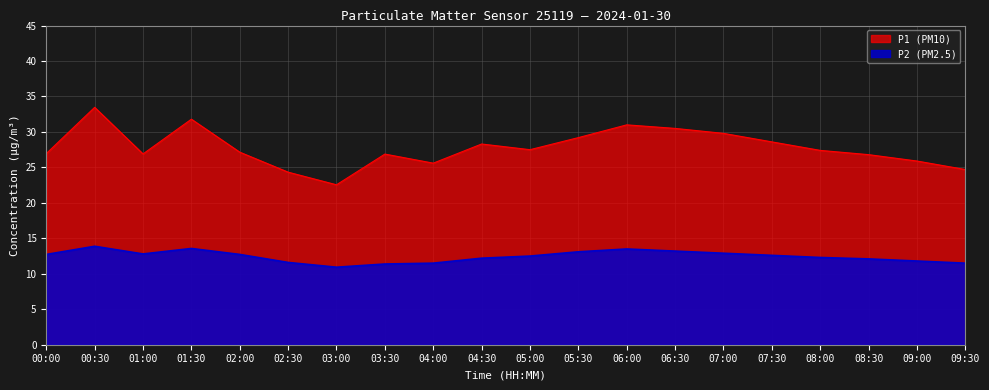

Which series has the largest total across all categories?

P1 (PM10)